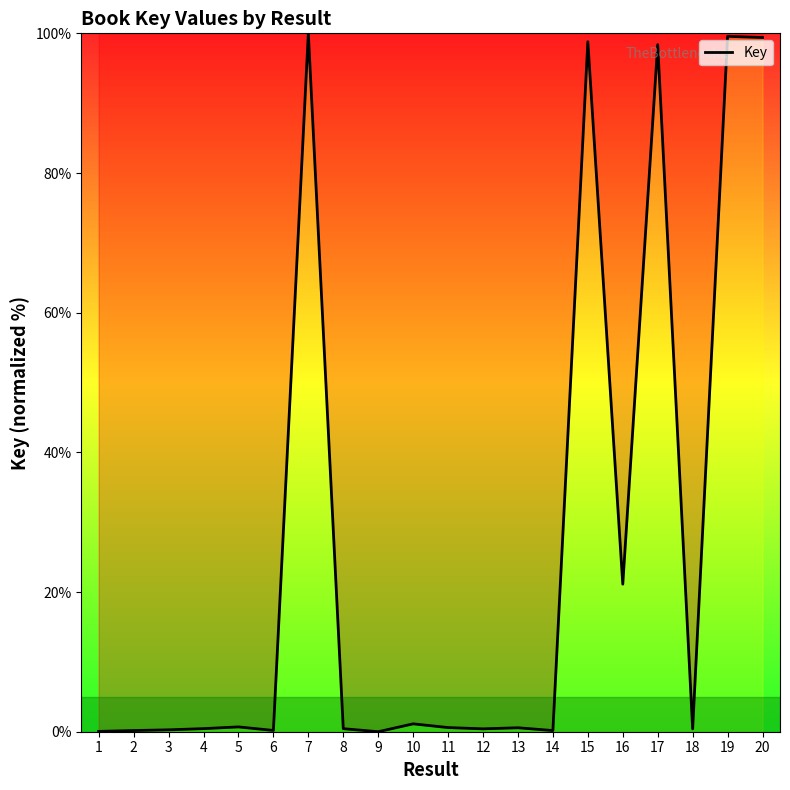

What is the sum of the values at 9 and 6?

0.2